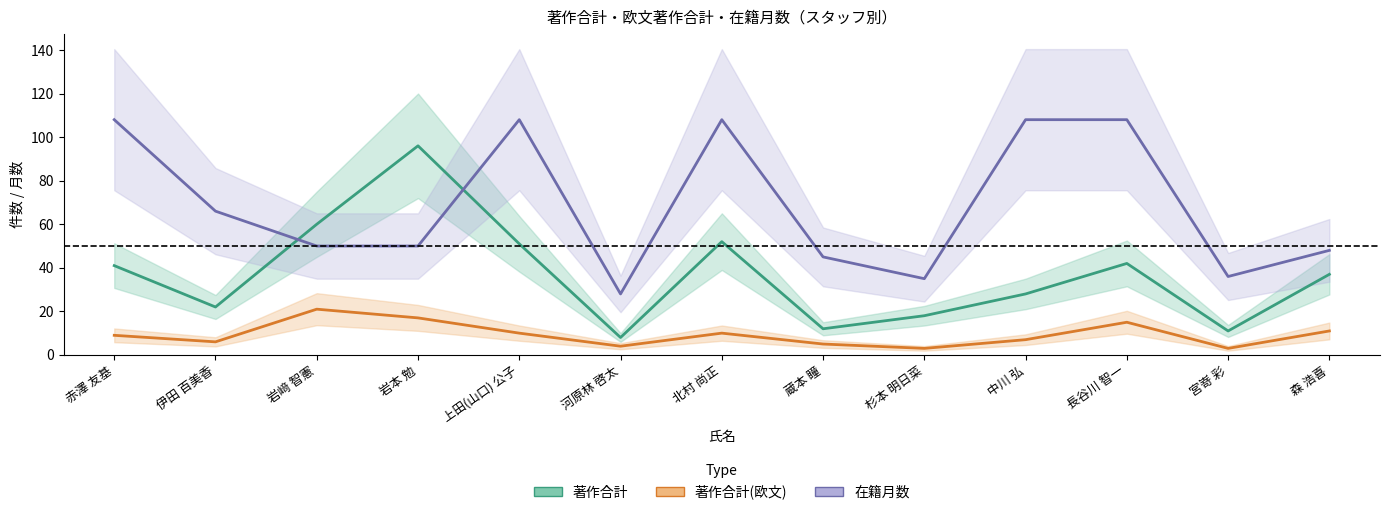

True or false: 著作合計(欧文) has more than 2 interior local peaks.

True